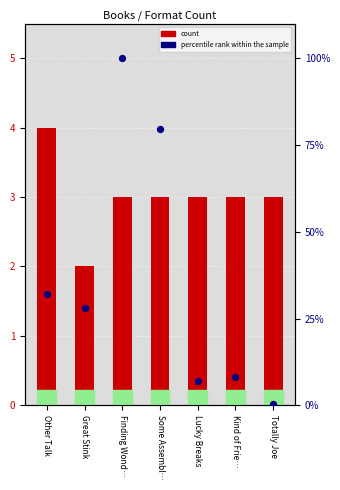

At which category is the sum across all series the highest?

Finding Wond…